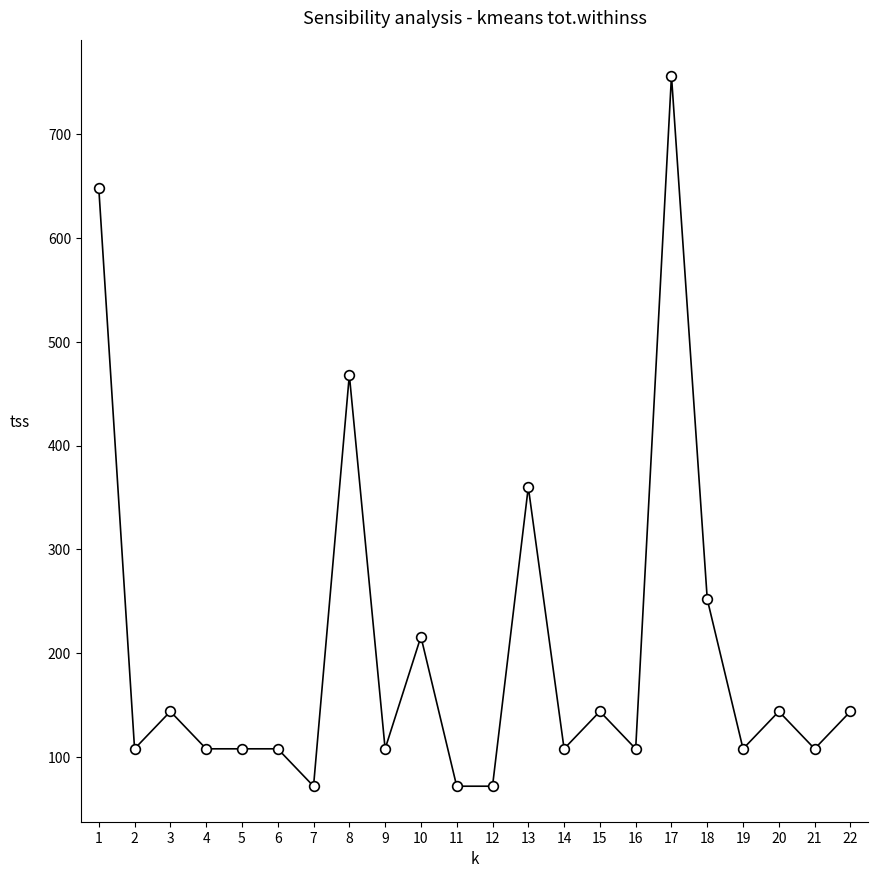

Approximately how many times larger is the value at 7 compared to 3?

0.5